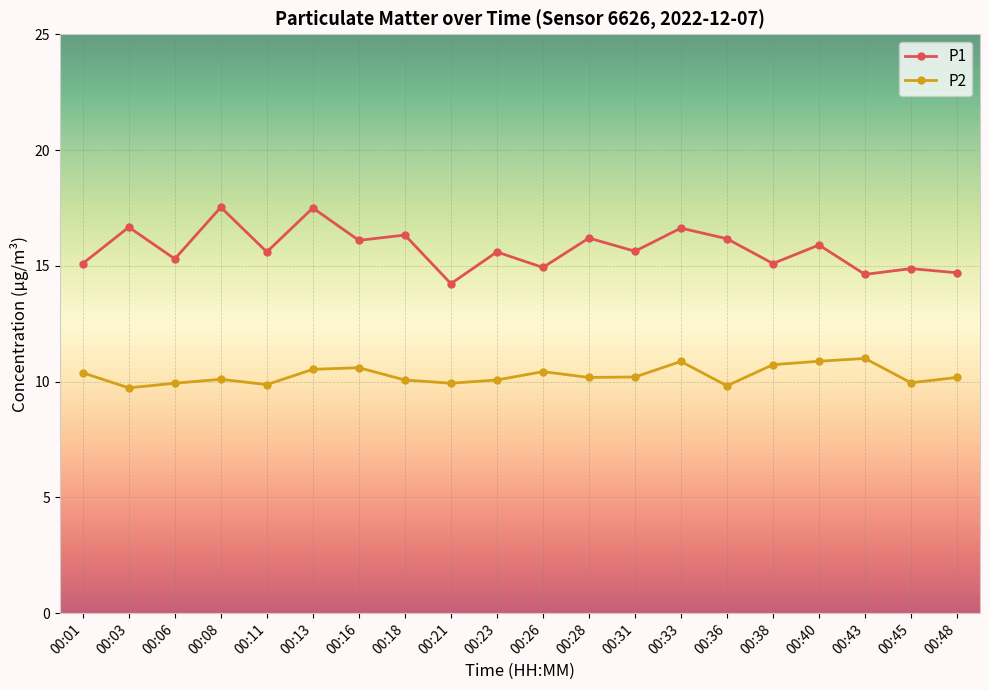

How many lines are shown in the chart?

2